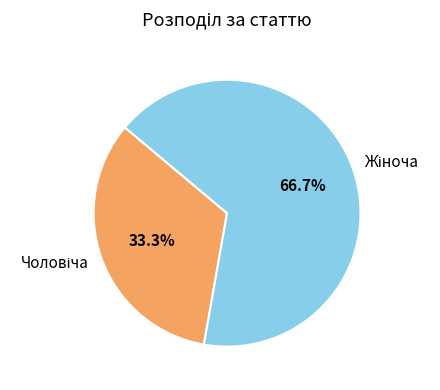

Is there a majority slice in this chart?

Yes